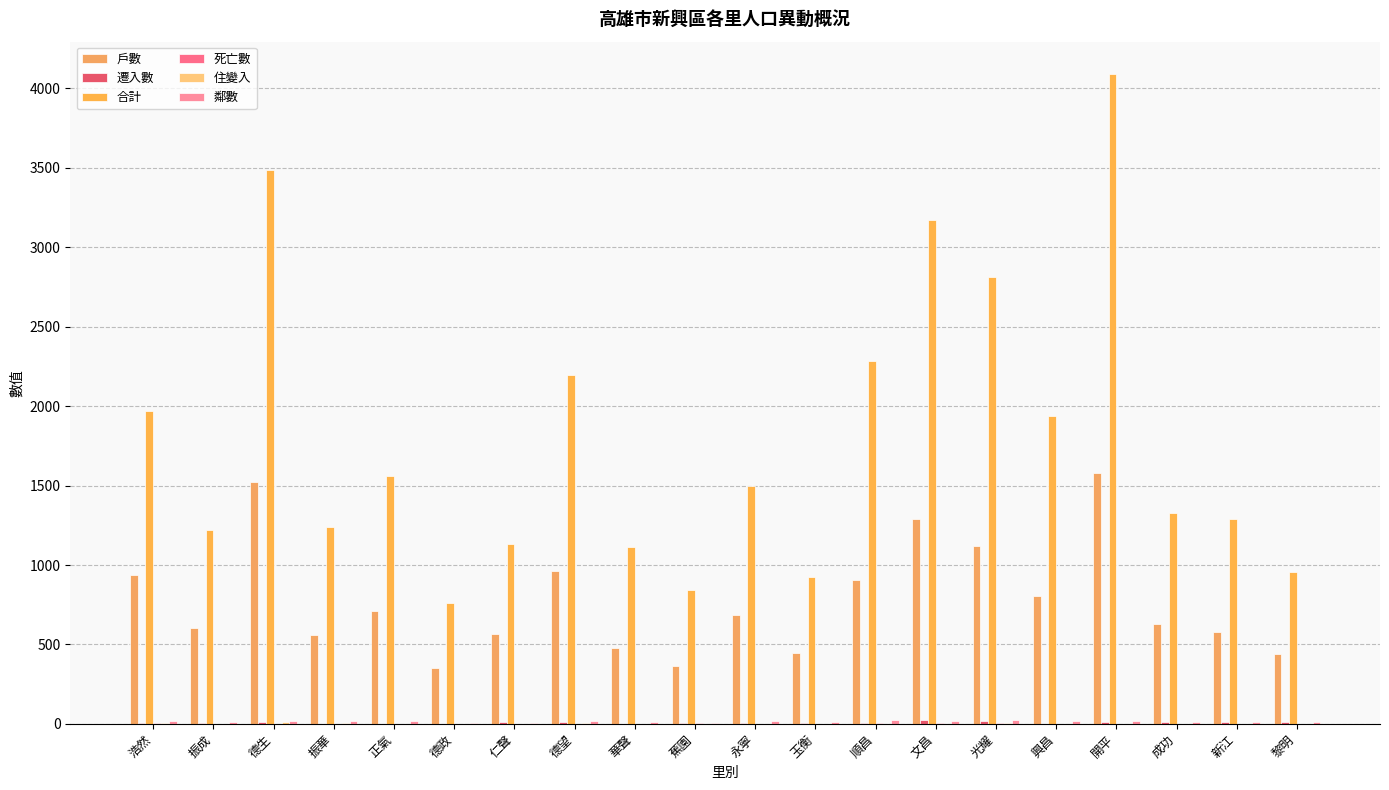

True or false: 遷入數 has a value of 22 at 開平.

False